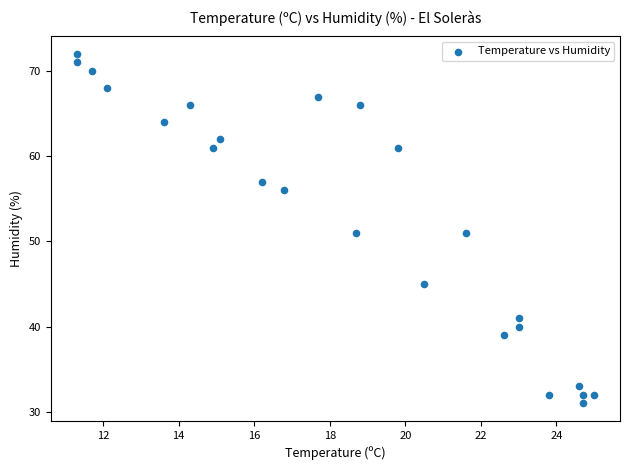

What is the range of Y values (max minus min)?

41